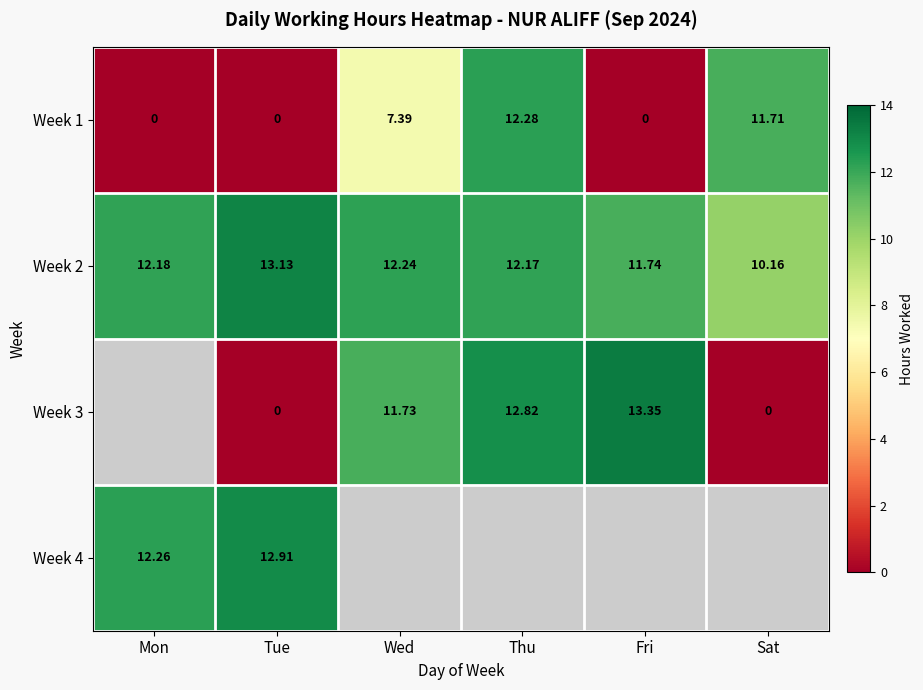

Between Thu and Wed, which is larger?

Thu